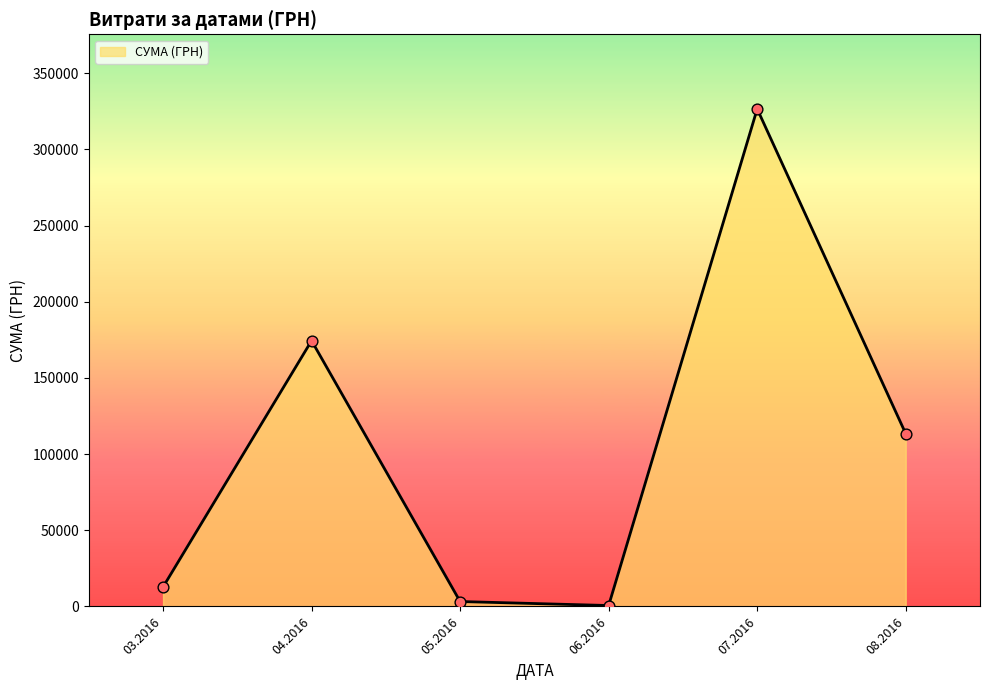

What is the ratio of the value at 08.2016 to the value at 07.2016?

0.3